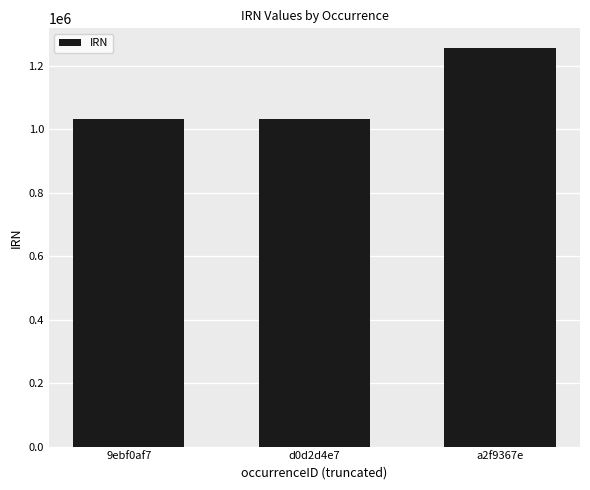

What is the value of the 2nd bar from the left?

1030838